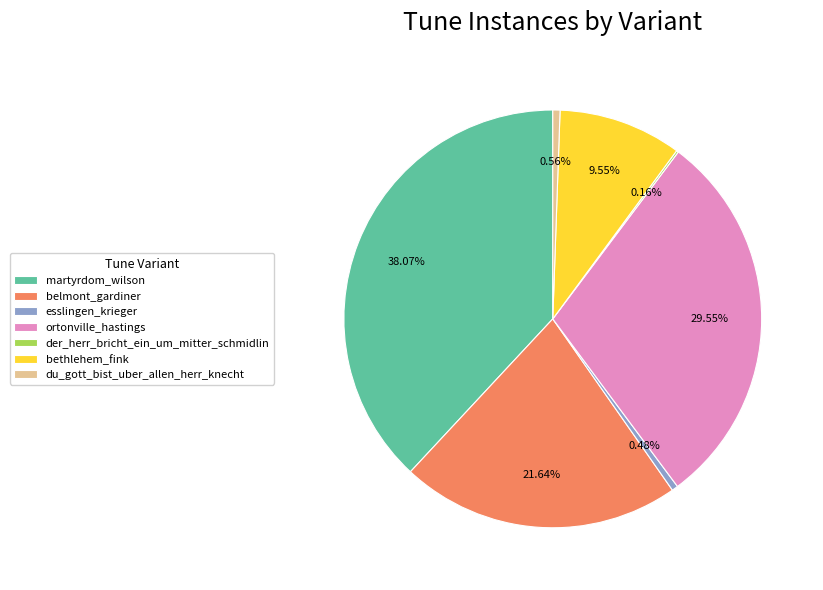

To the nearest percent, what is the difference between the largest and smallest slice percentages?

38%